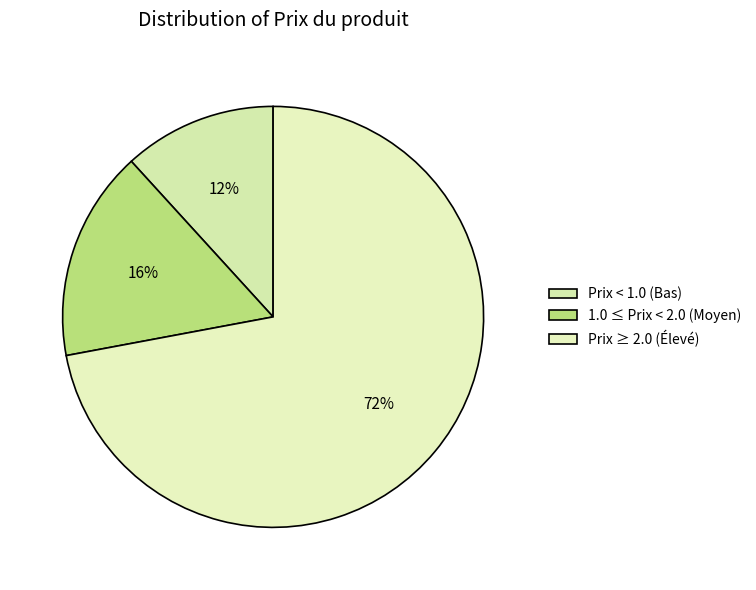

Rank the categories by value from lowest to highest.

Prix < 1.0 (Bas), 1.0 ≤ Prix < 2.0 (Moyen), Prix ≥ 2.0 (Élevé)